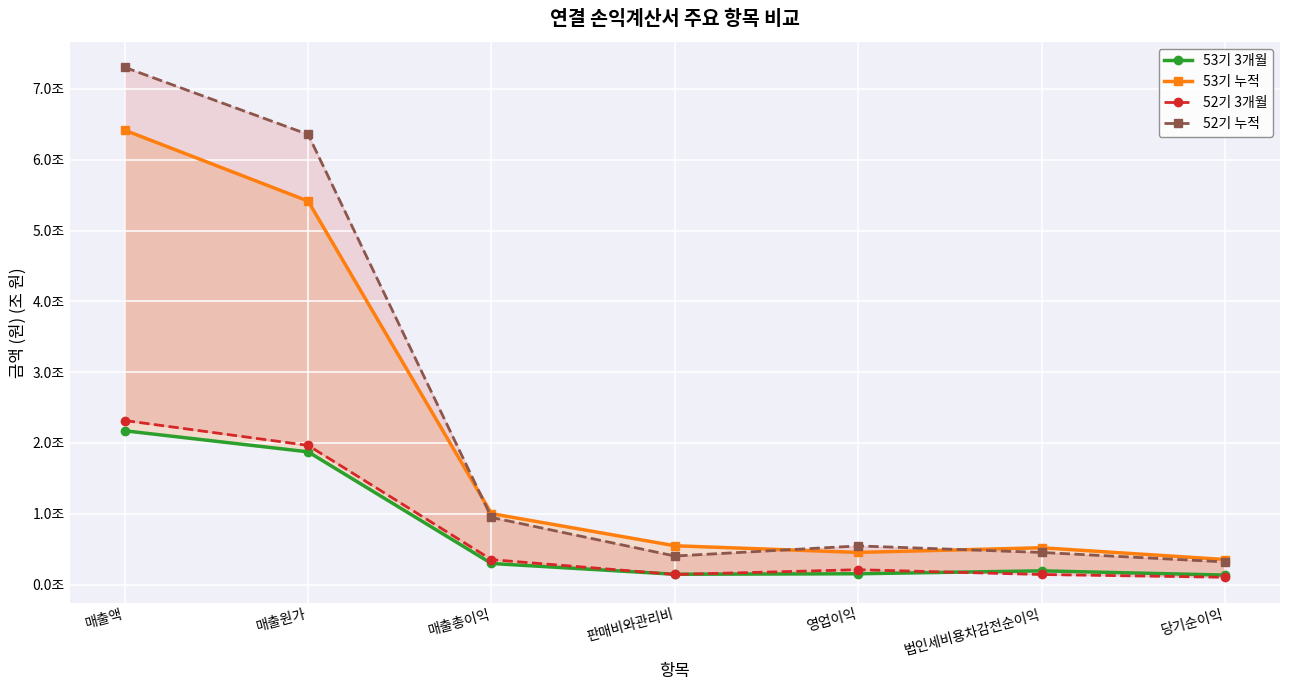

What is the label of the 3rd point from the right?

영업이익